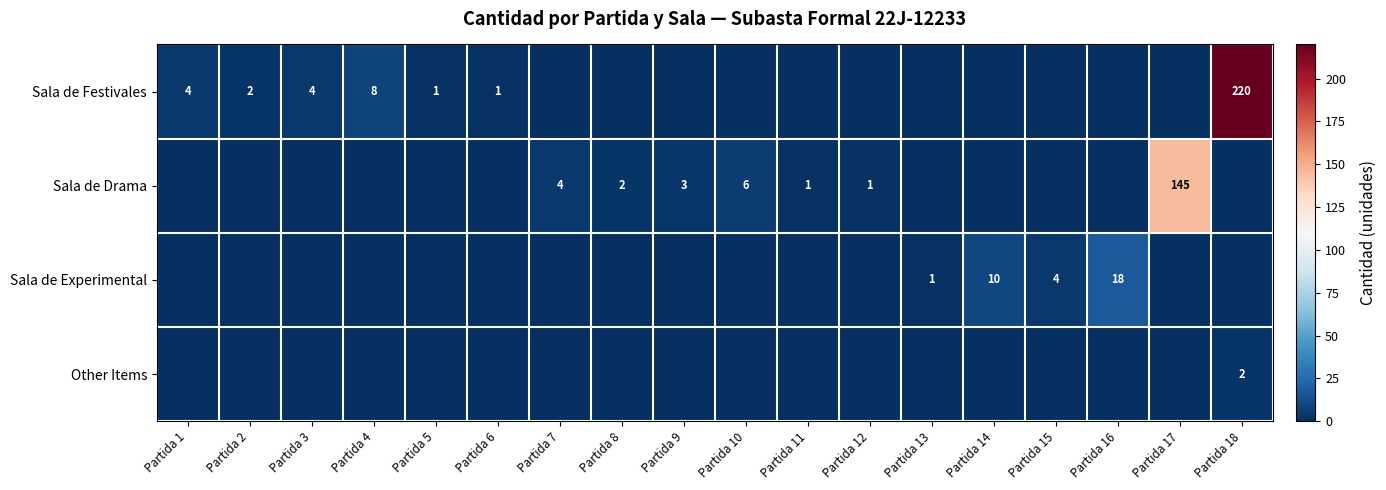

True or false: Sala de Drama has a value of 3 at Partida 8.

False